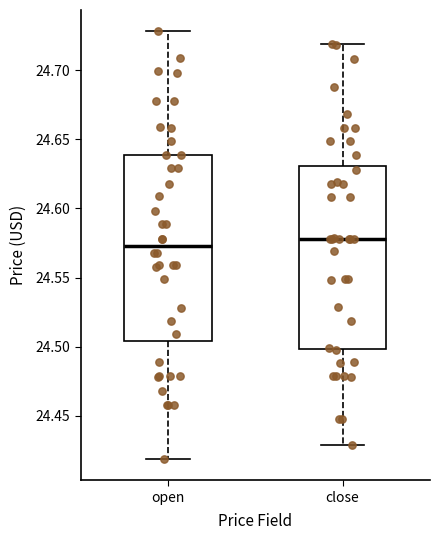

Where does the upper whisker of the box for open end on the y-axis? The values are not printed on the chart, so give them approximately, as read against the axis.

24.730